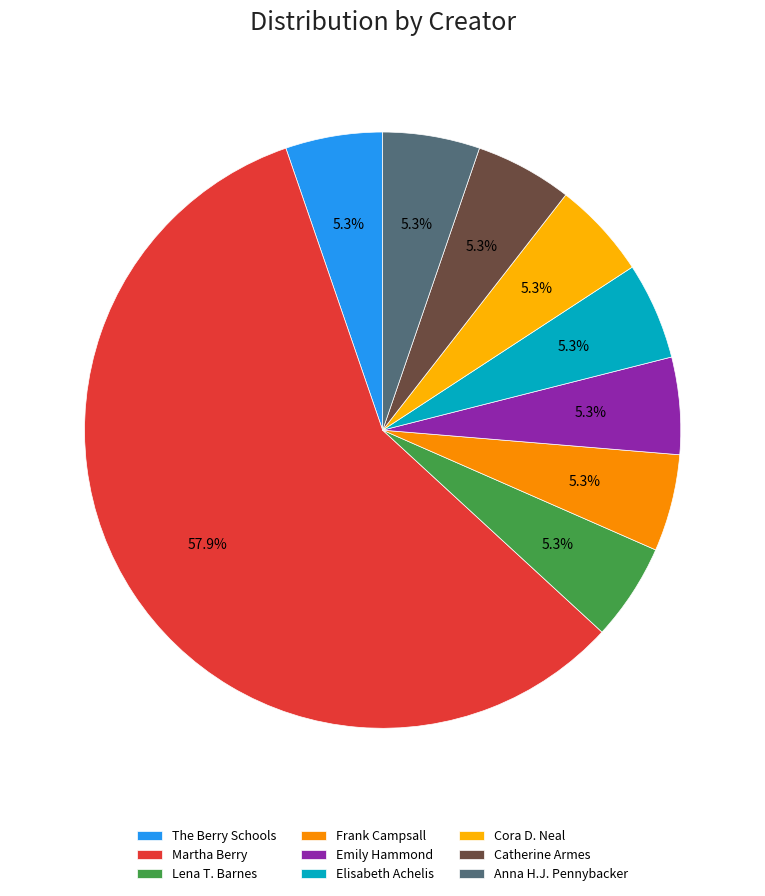

Which slice is the smallest?

The Berry Schools